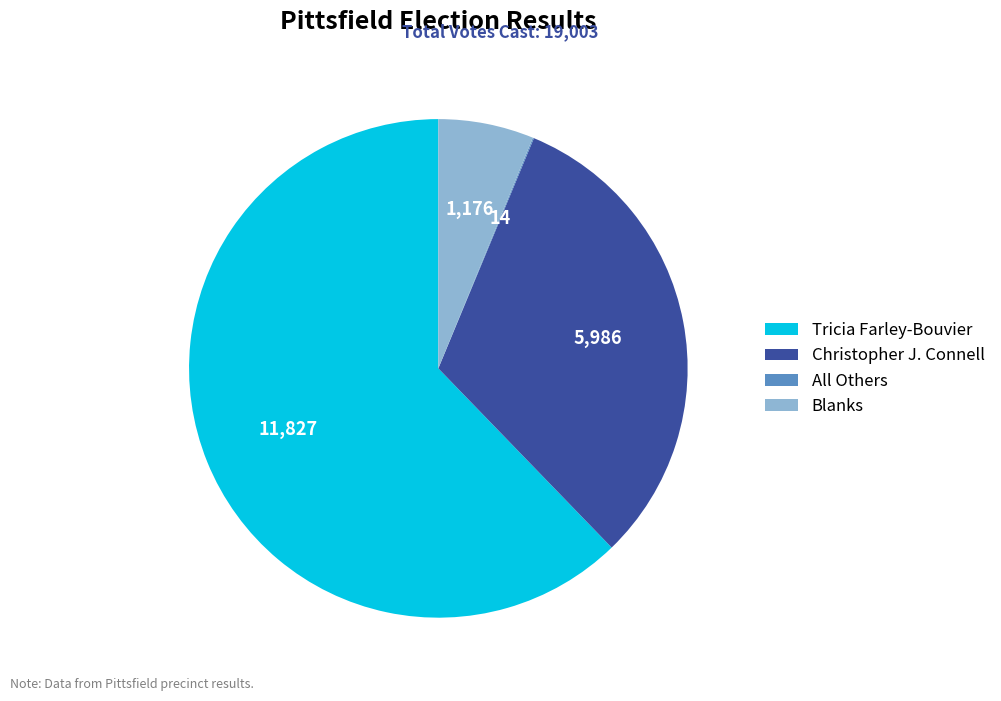

Is it true that Blanks is 6% of the pie?

True